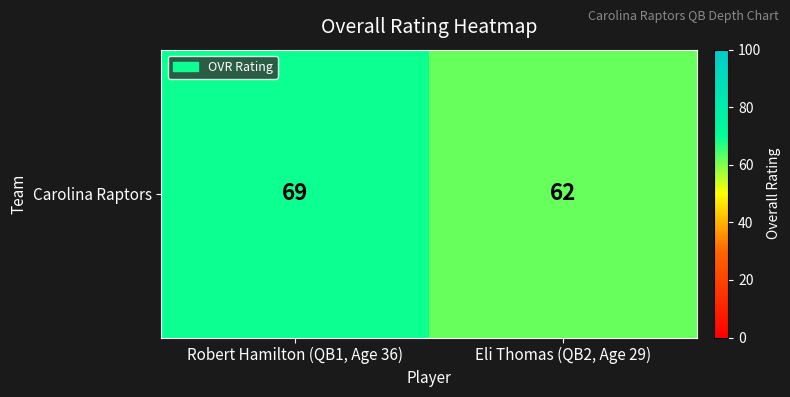

What value does the data have at Robert Hamilton (QB1, Age 36)?

69